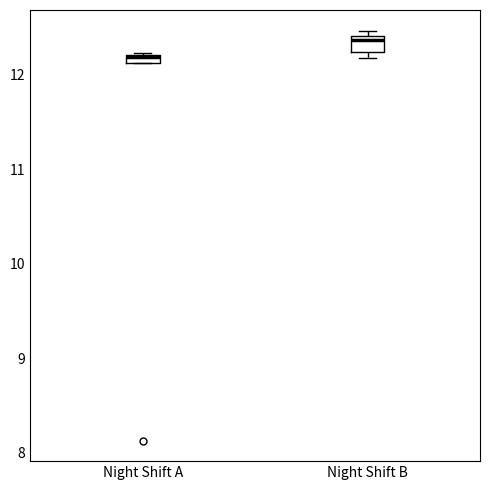

Which box has the highest median line?

Night Shift B